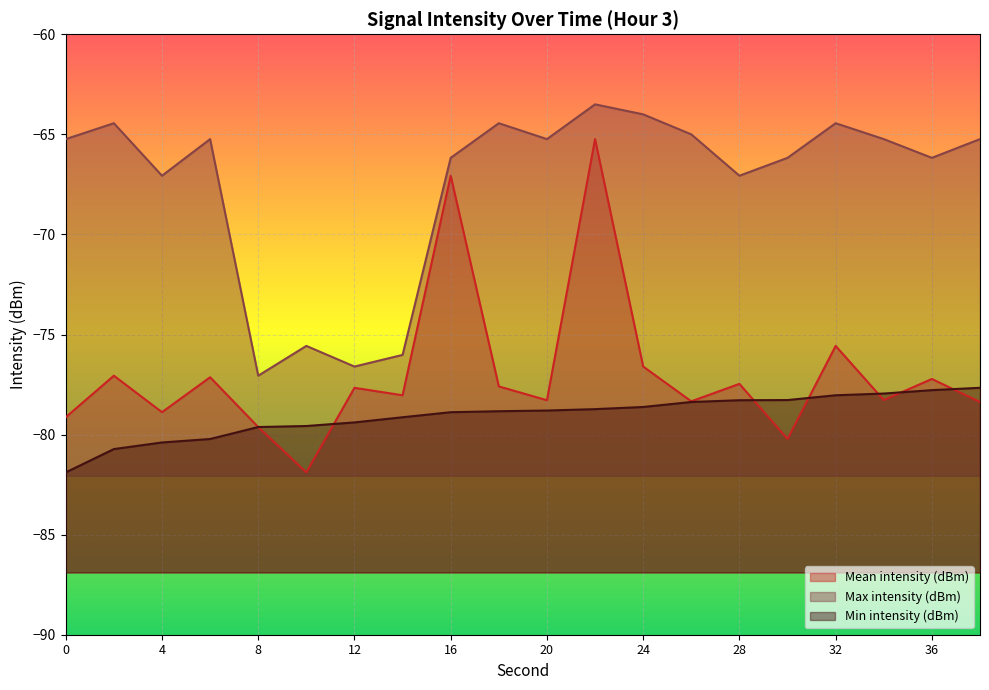

After their last crossing, which series has the higher values: Mean intensity (dBm) or Min intensity (dBm)?

Min intensity (dBm)